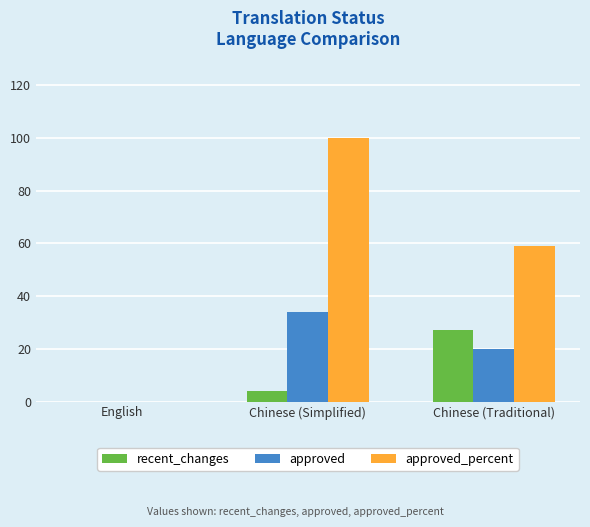

How many groups of bars are there?

3